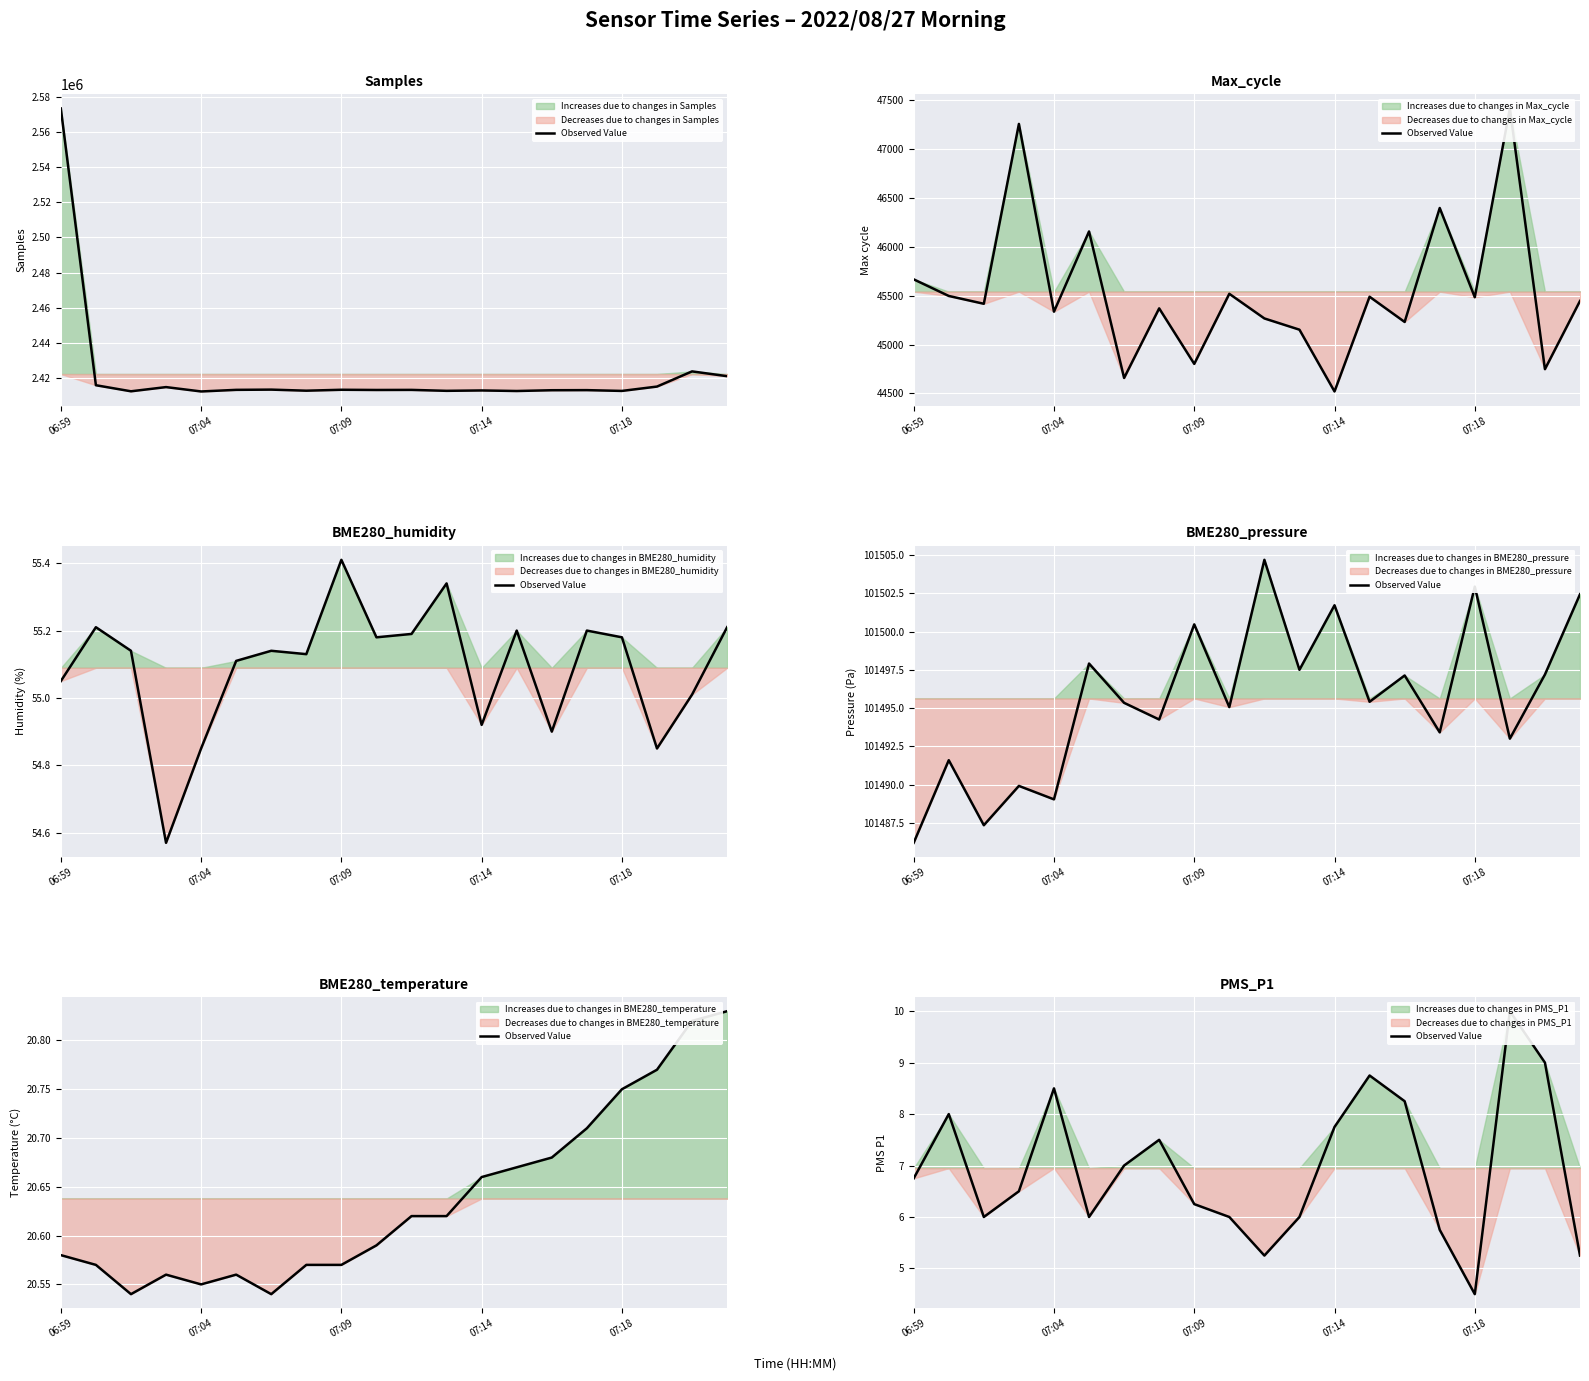

Where does the data first go above 6?

06:59